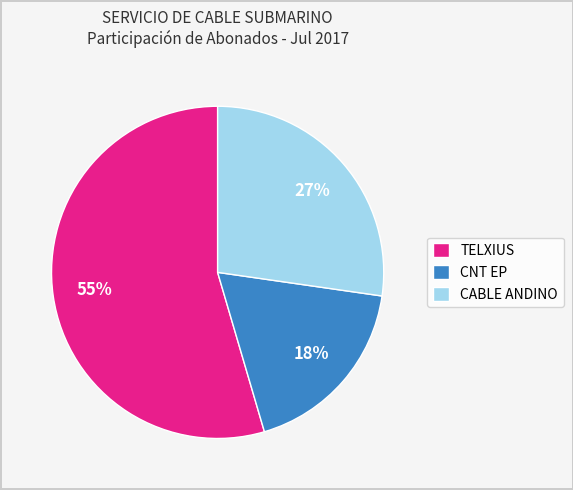

Which slice represents more than half of the pie?

TELXIUS